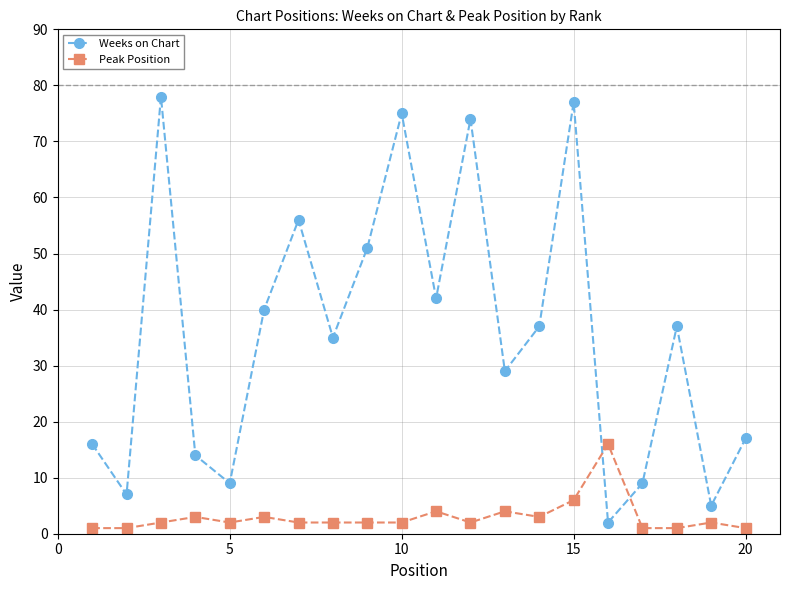

What is the maximum value for Peak Position?

16